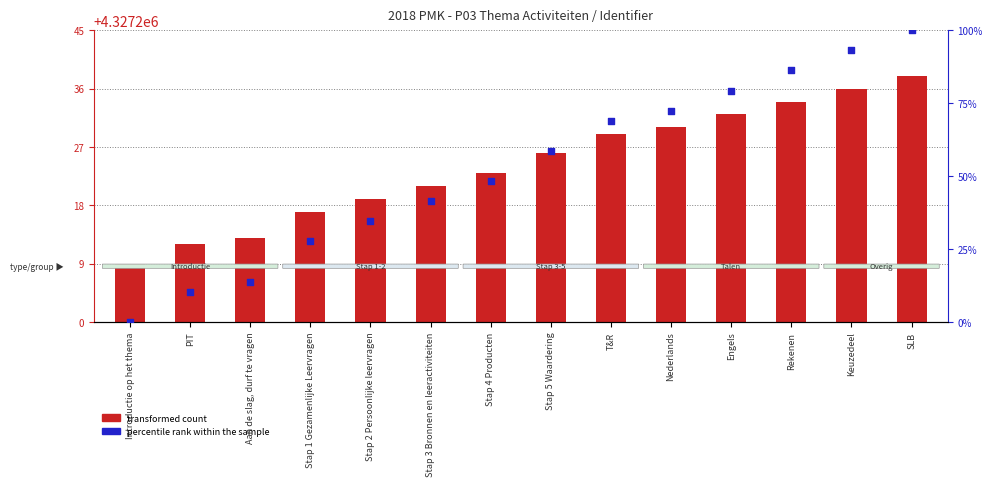

Which series has the largest Y range (max minus min)?

percentile rank within the sample